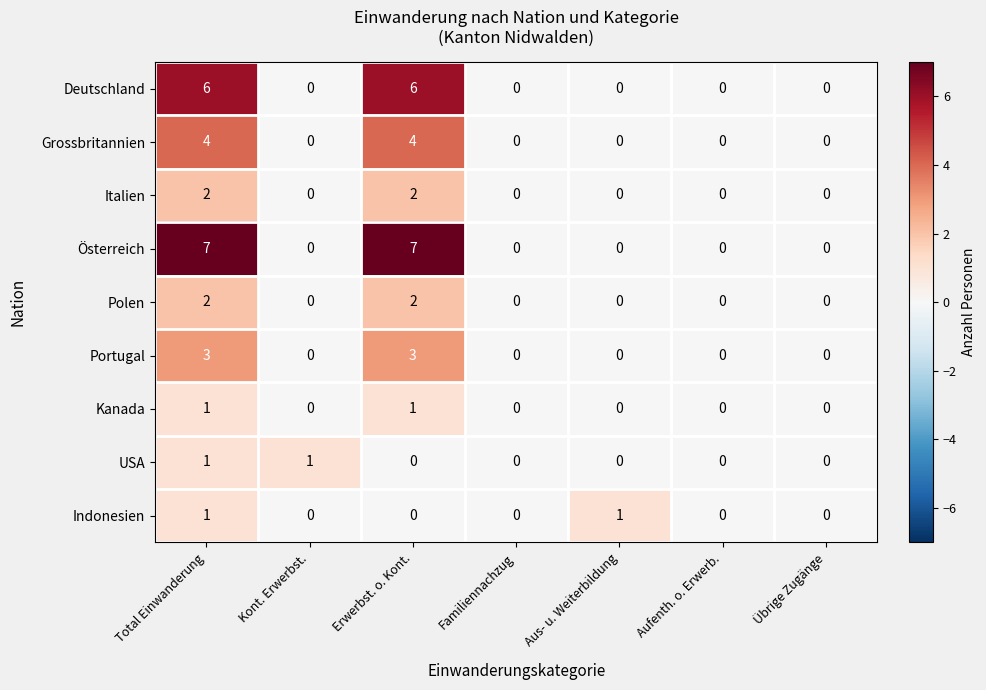

Which series changed the most between Kont. Erwerbst. and Übrige Zugänge?

USA